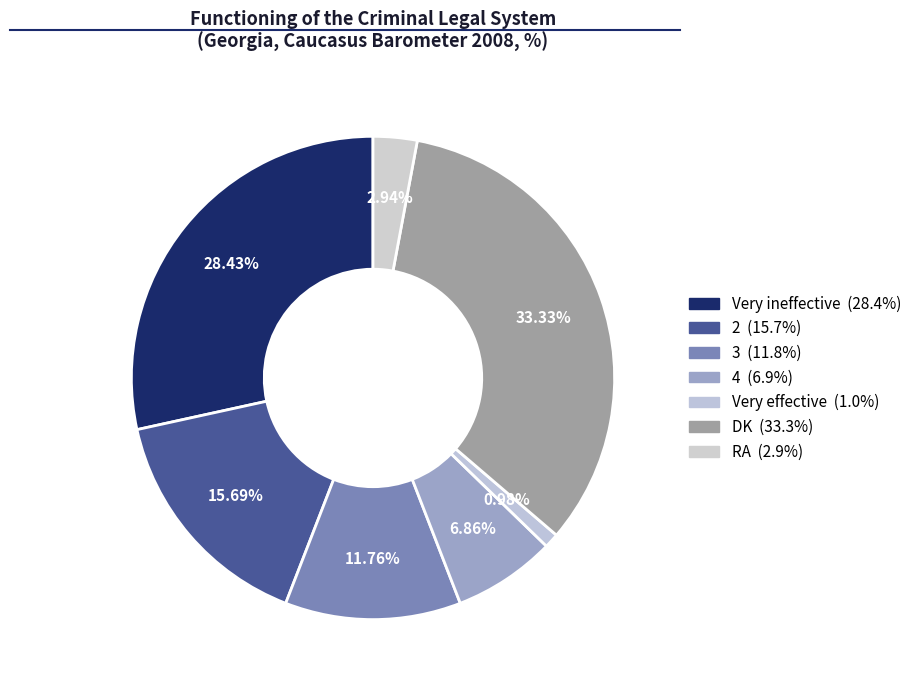

Is there any slice that represents more than half of the pie?

No